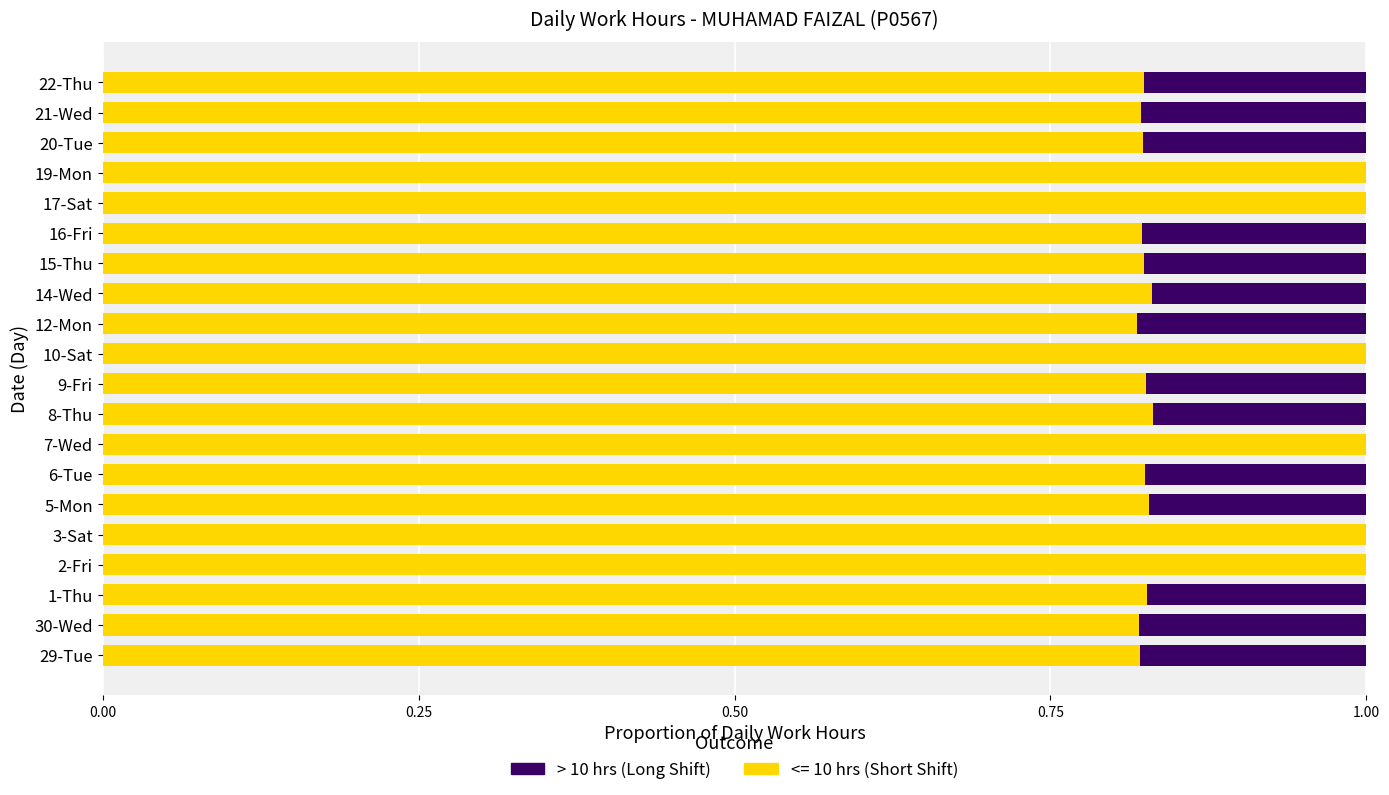

What is the maximum value for <= 10 hrs (Short Shift)?

1.0